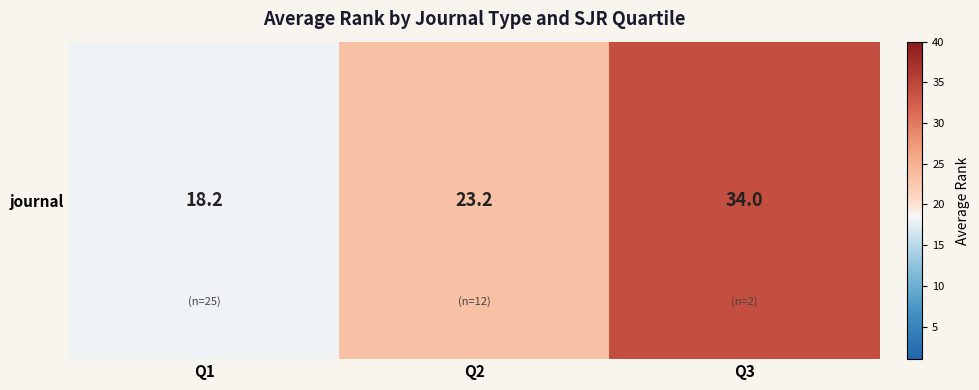

Reading left to right, list all the values displayed in this chart.

18.2	23.2	34.0